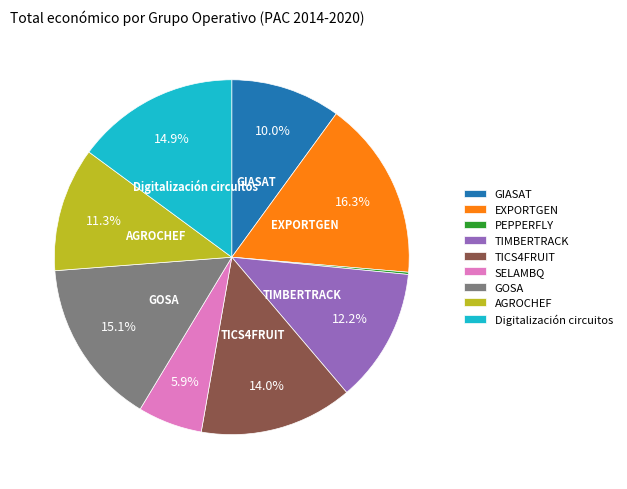

To the nearest percent, what is the average slice percentage?

11%